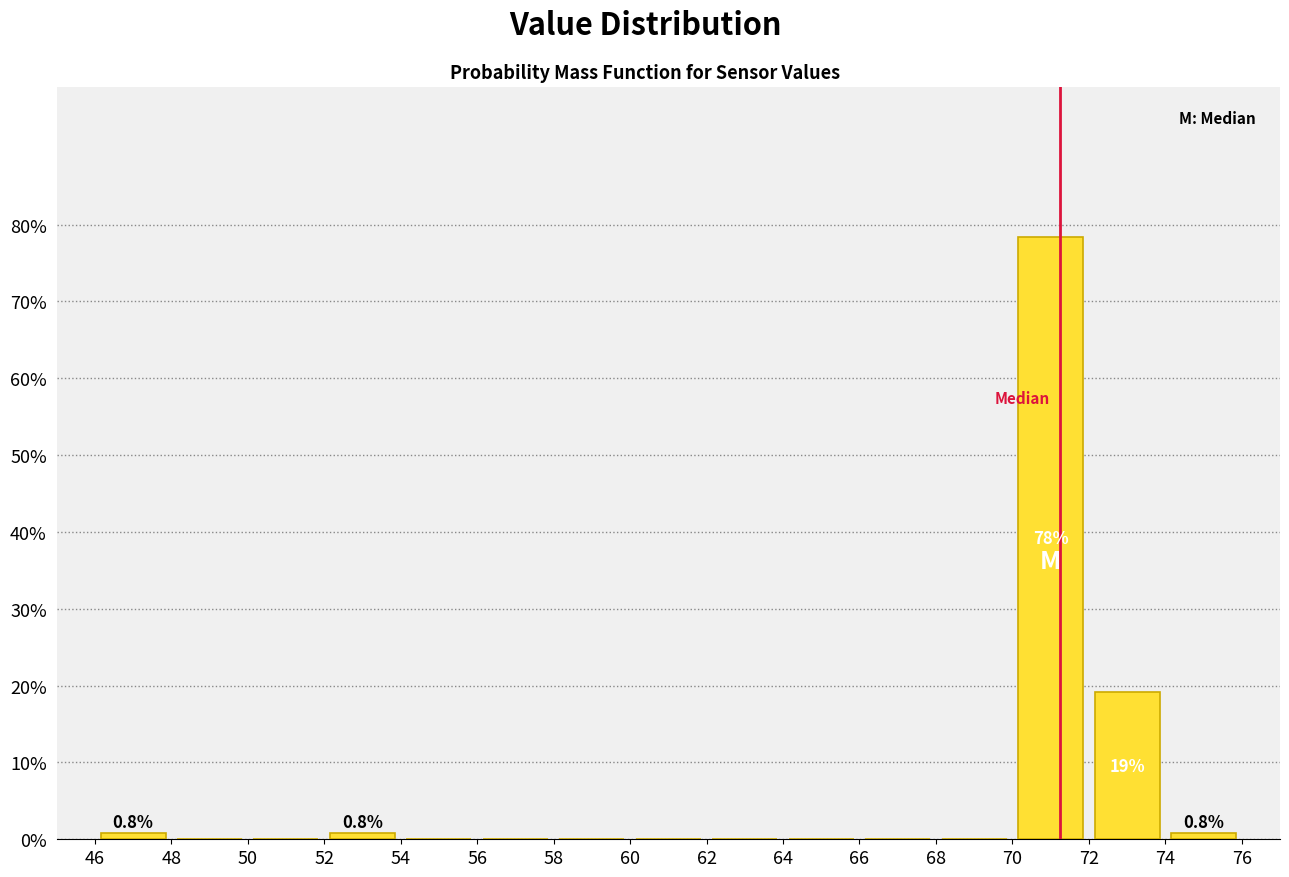

Over which range of the x-axis is the bar tallest?

70 to 72